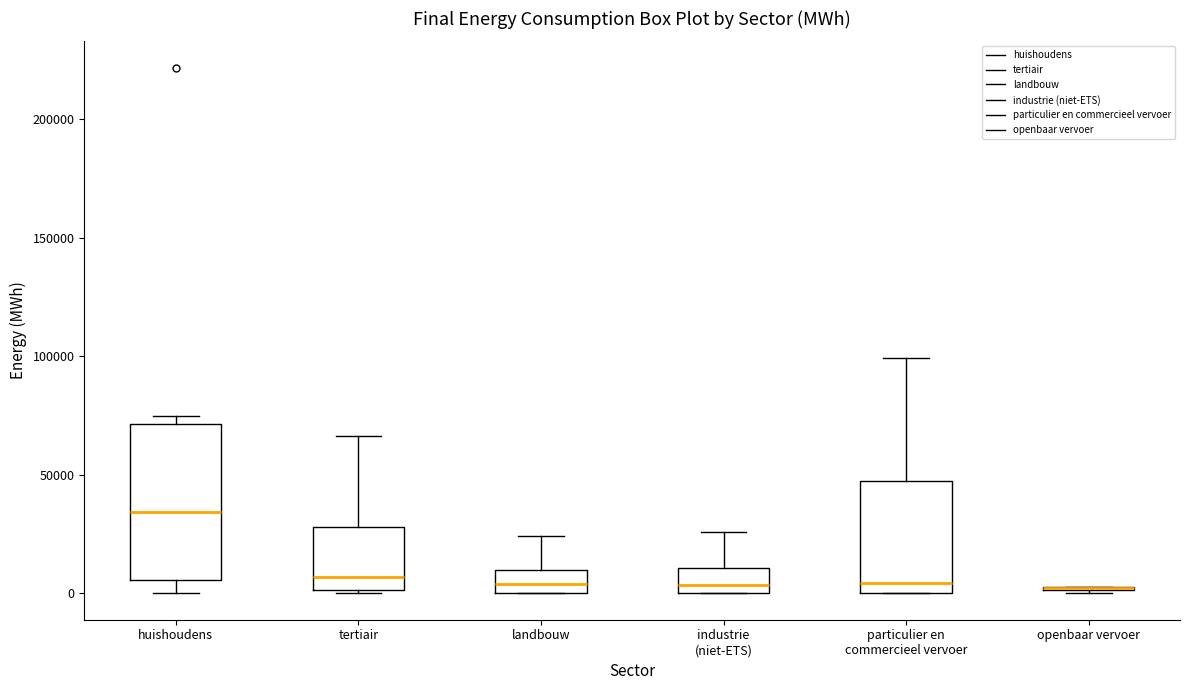

Where is the upper edge of the box for tertiair on the y-axis? The values are not printed on the chart, so give them approximately, as read against the axis.

30000